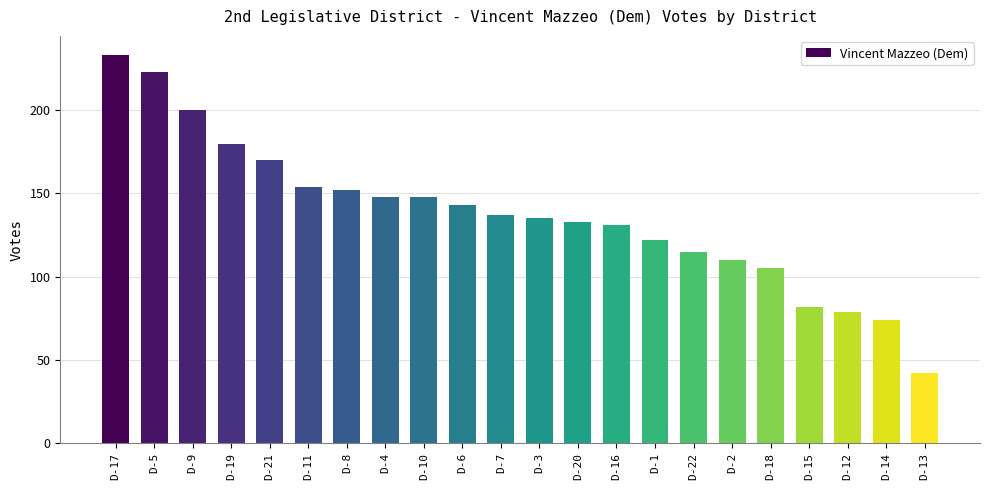

What is the greatest value displayed?

233